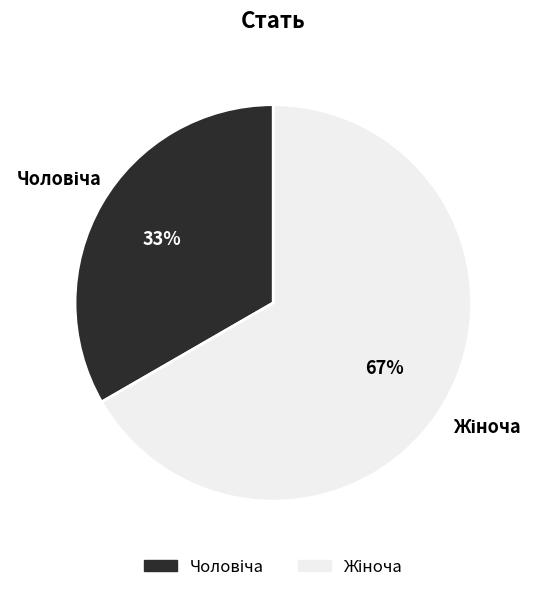

To the nearest percent, what is the average slice percentage?

50%